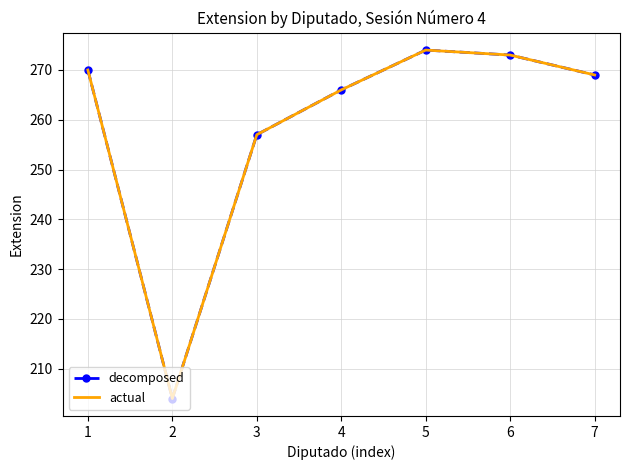

Reading left to right, what are all the values shown in this chart?

decomposed: 270	204	257	266	274	273	269
actual: 270	204	257	266	274	273	269